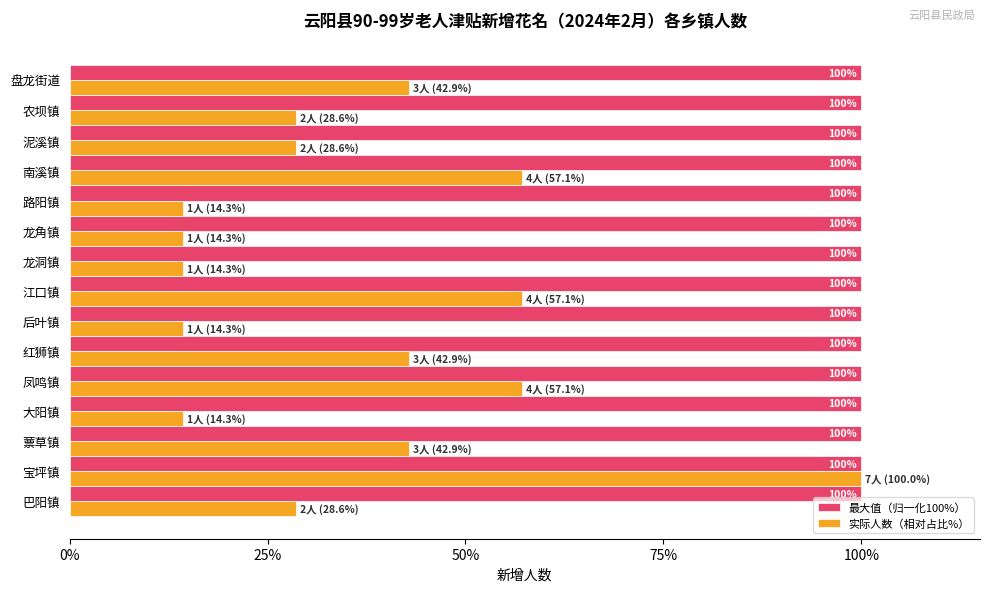

What value does the 实际人数（相对占比%） series have at 后叶镇?

14.3